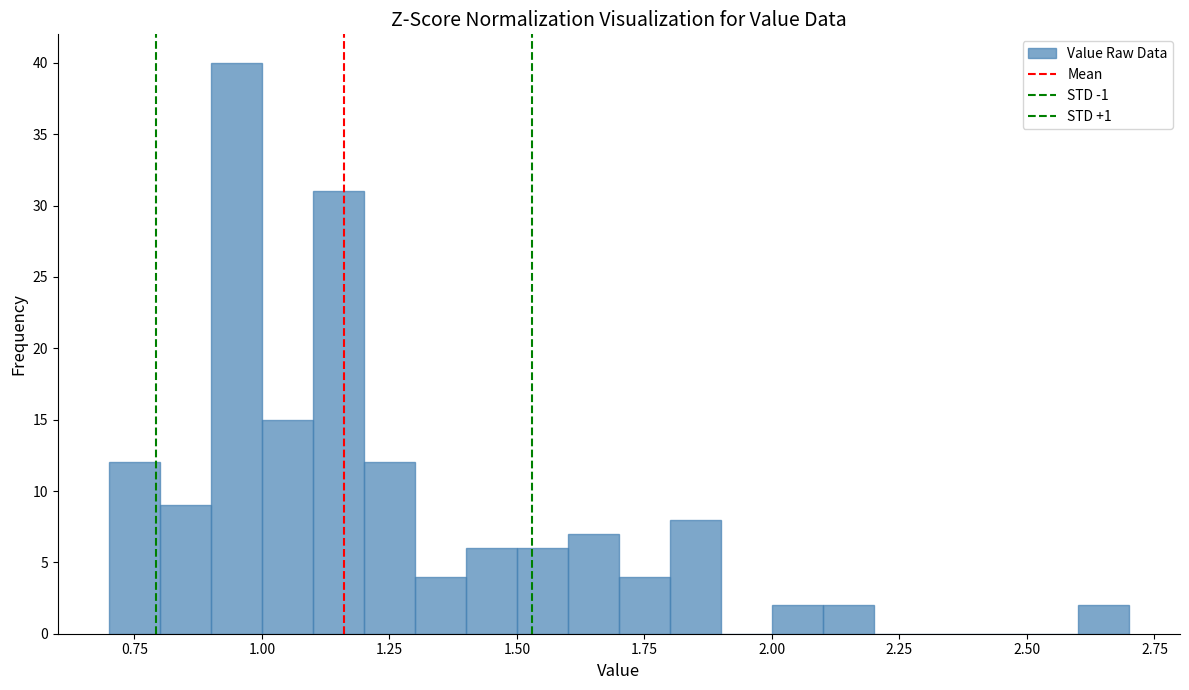

Read against the x-axis, roughly where is the centre of the tallest bar?

0.95